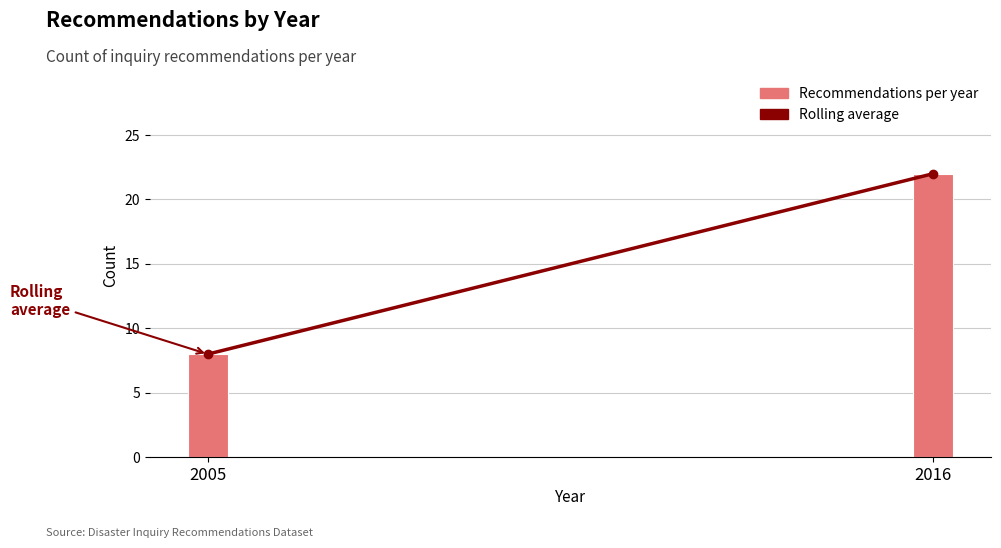

Reading right to left, extract all data points from this chart.

22	8